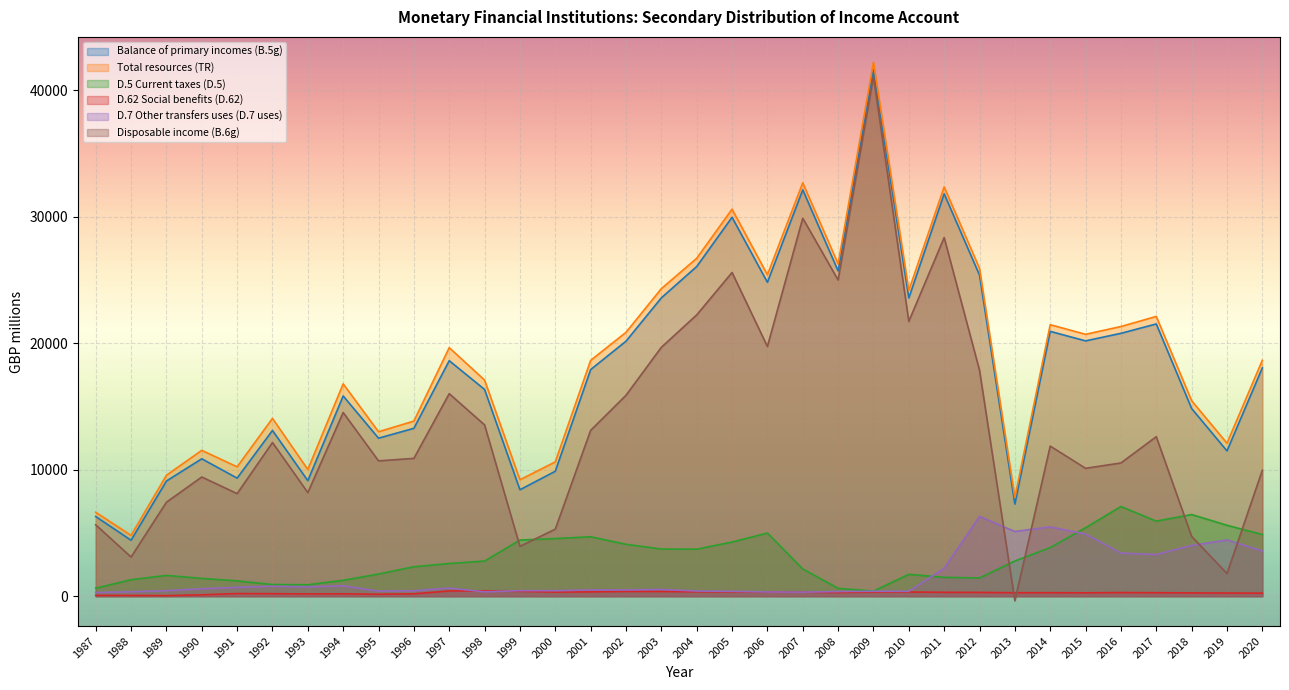

Where do D.7 Other transfers uses (D.7 uses) and Disposable income (B.6g) first cross each other?

2012 and 2013